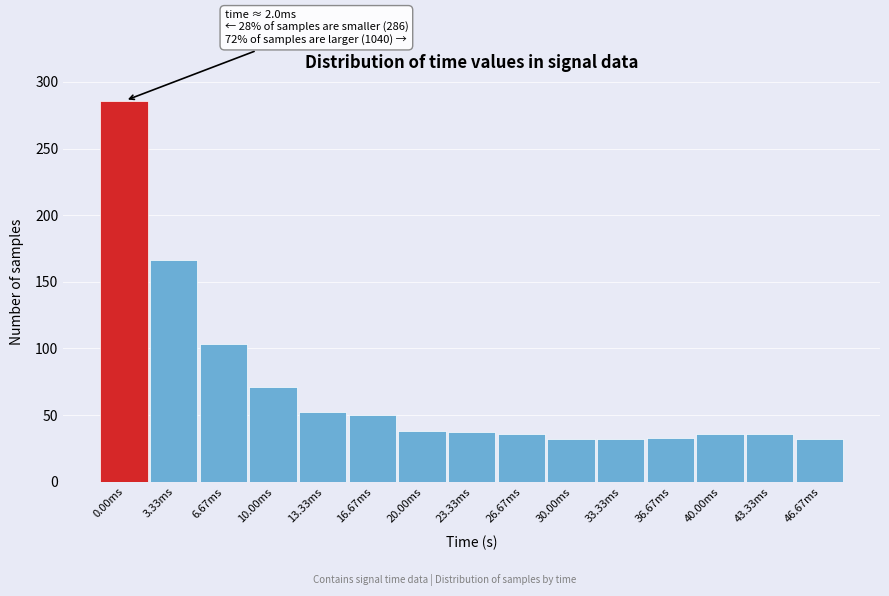

What is the ratio of the value at 13.33ms to the value at 23.33ms?

1.4